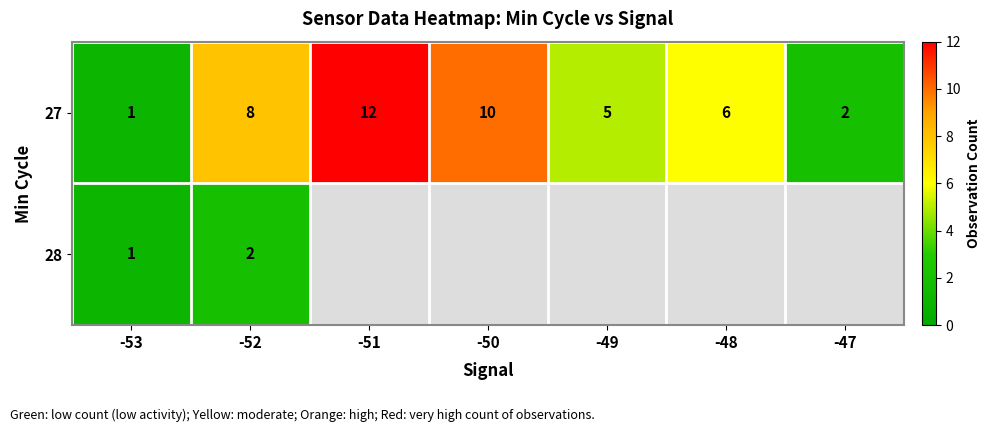

Is the value of 27 at -51 greater than the value of 28 at -52?

Yes